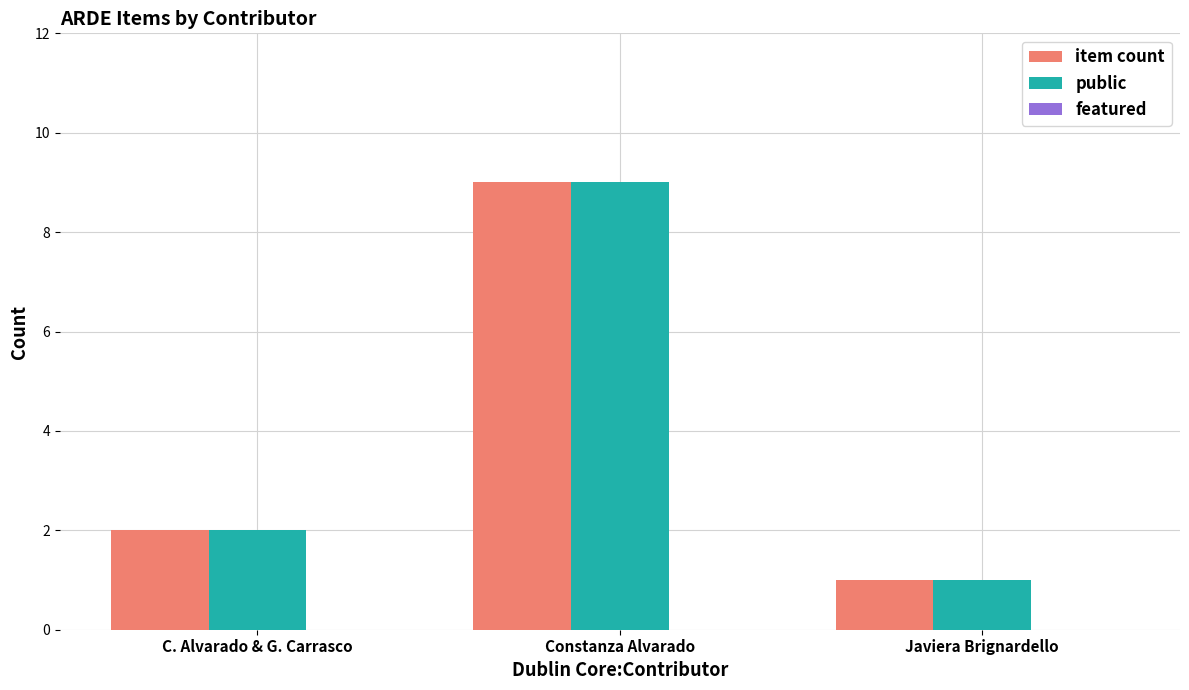

What is the label of the 2nd bar from the left?

Constanza Alvarado